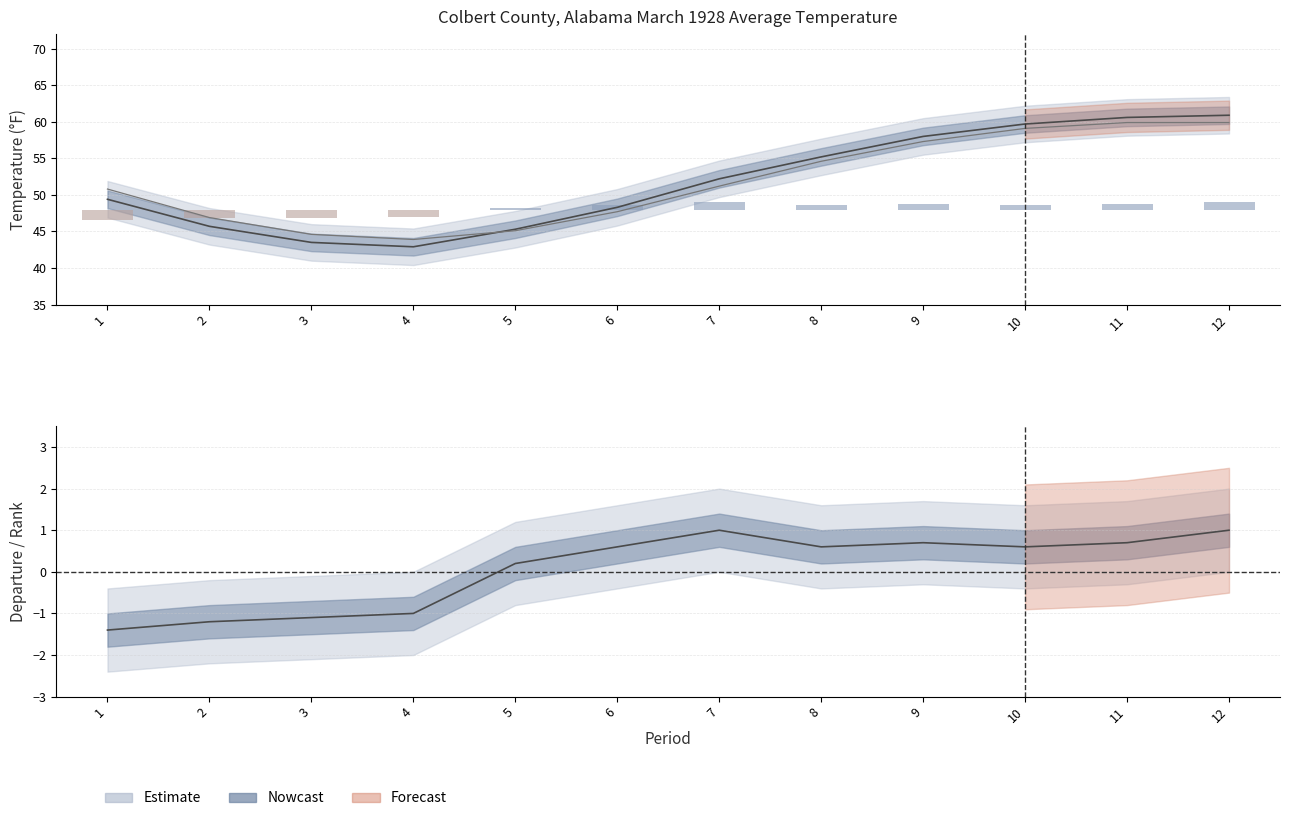

Rank the categories by Mean value from lowest to highest.

4, 3, 5, 2, 6, 1, 7, 8, 9, 10, 11, 12